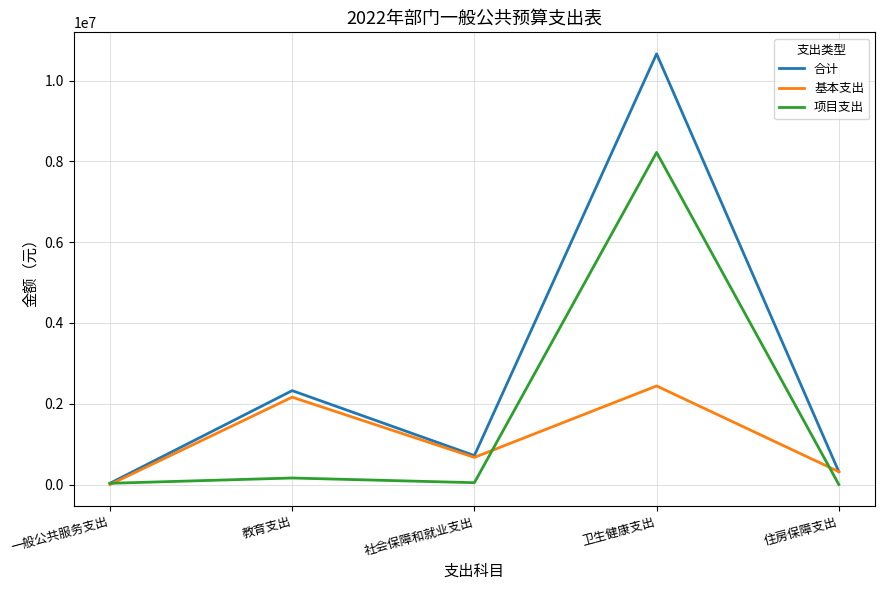

Is it true that 合计 equals 1099202 at 社会保障和就业支出?

False